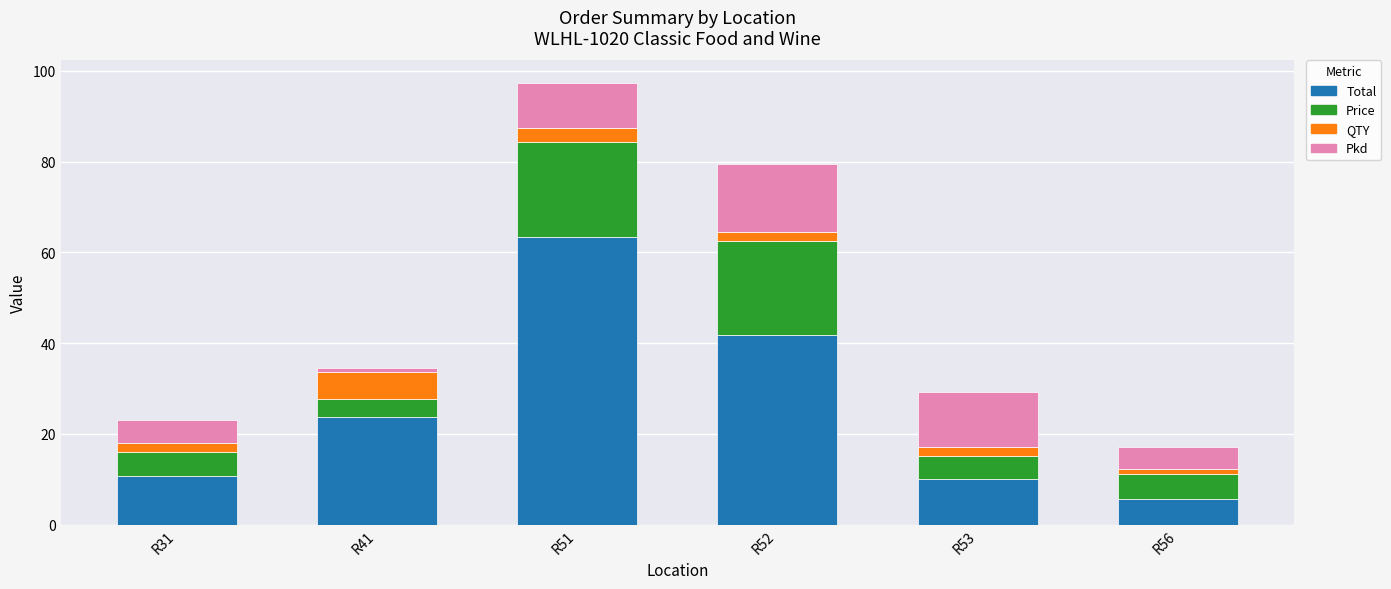

At which category is the sum across all series the highest?

R51